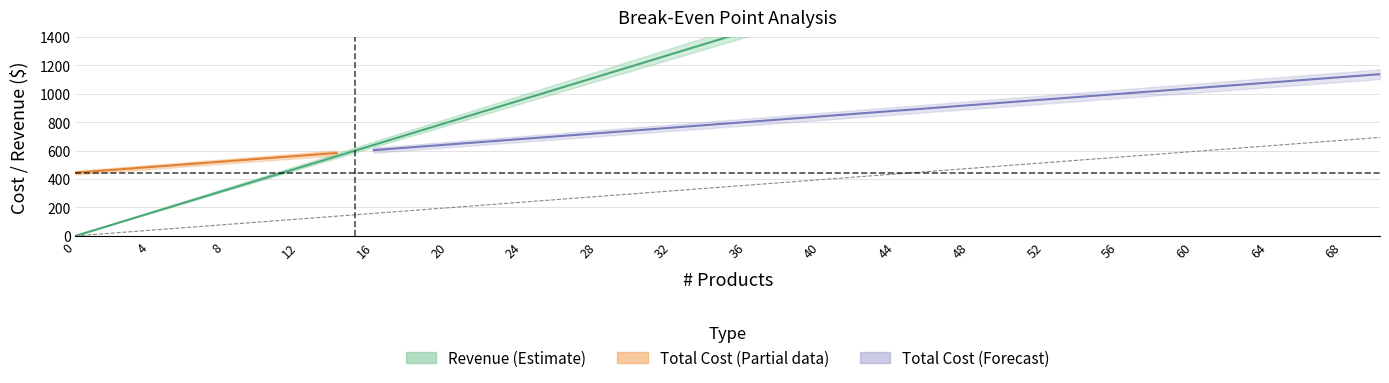

What is the difference between the maximum and minimum values in the Total Cost series?

693.0